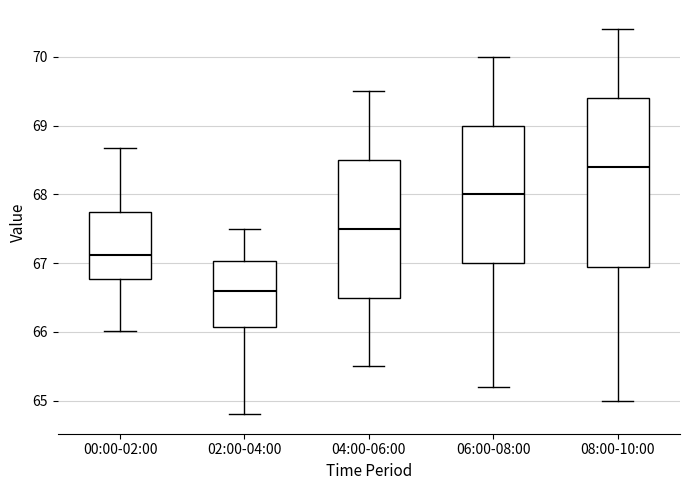

Which box has the highest median line?

08:00-10:00